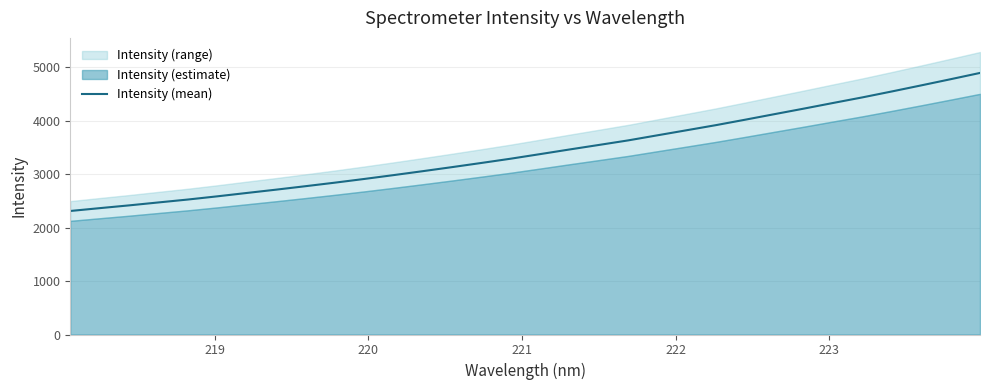

What is the minimum value for Intensity (mean)?

2308.8